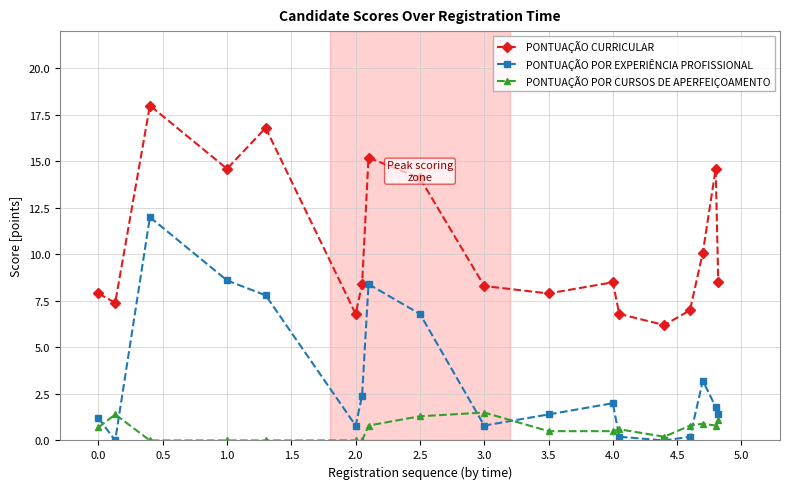

Count the number of categories in the chart.

18